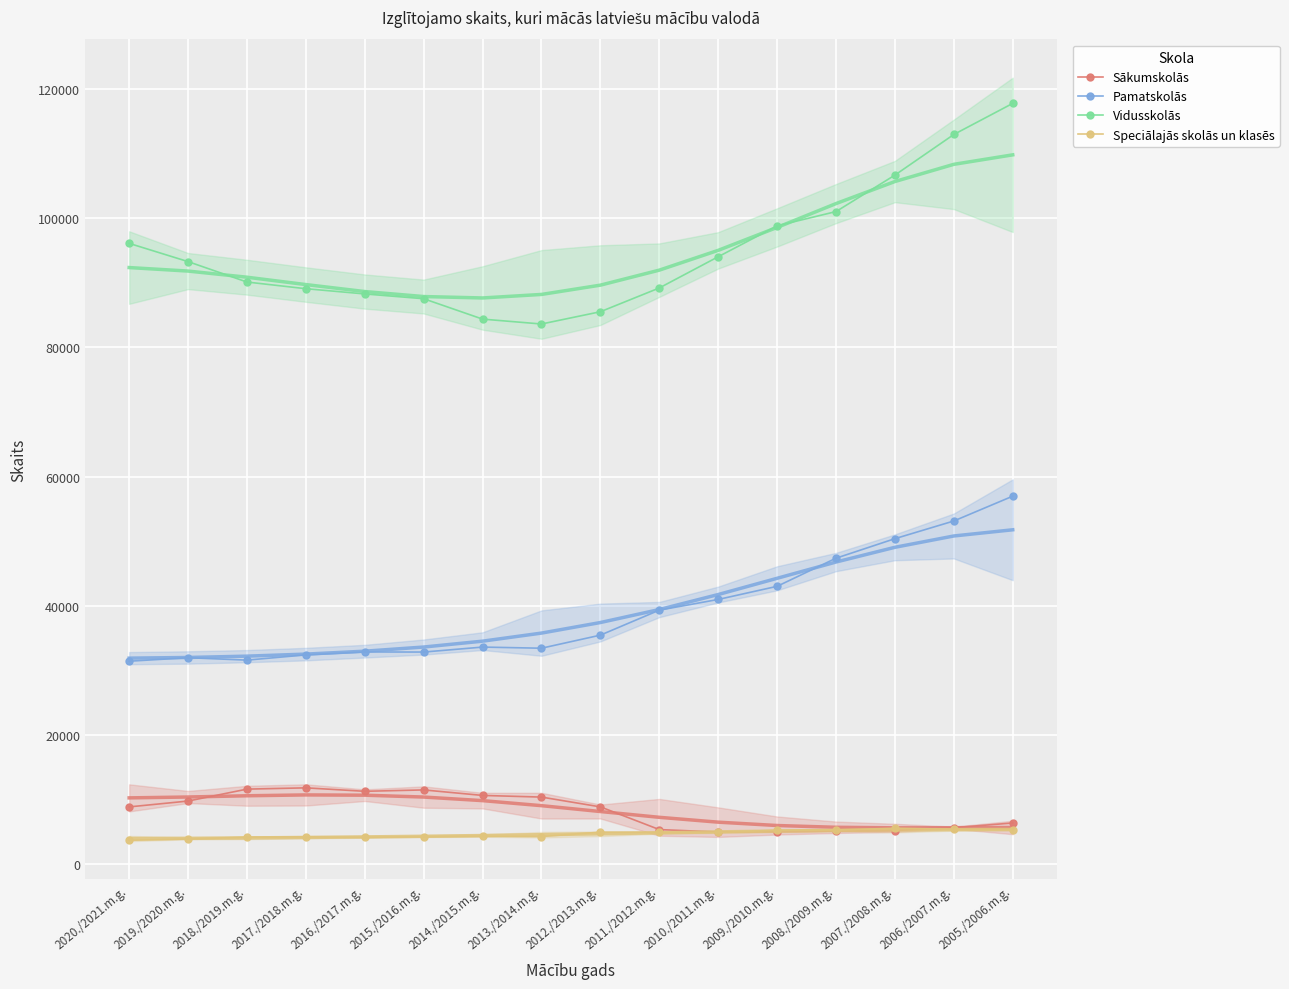

What is the sum of all Vidusskolās values?

1518652